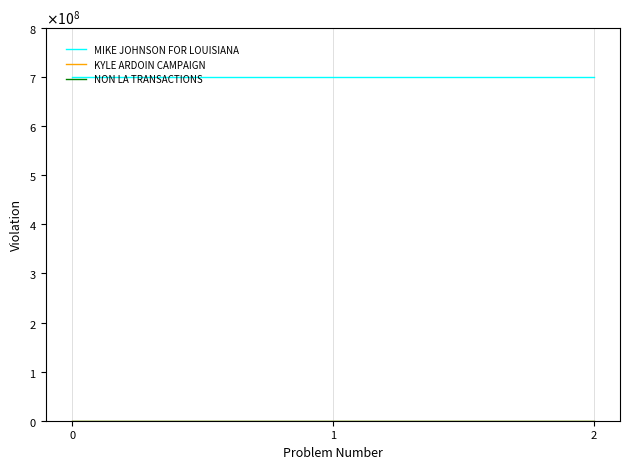

Does the chart display data point markers on the line(s)?

No